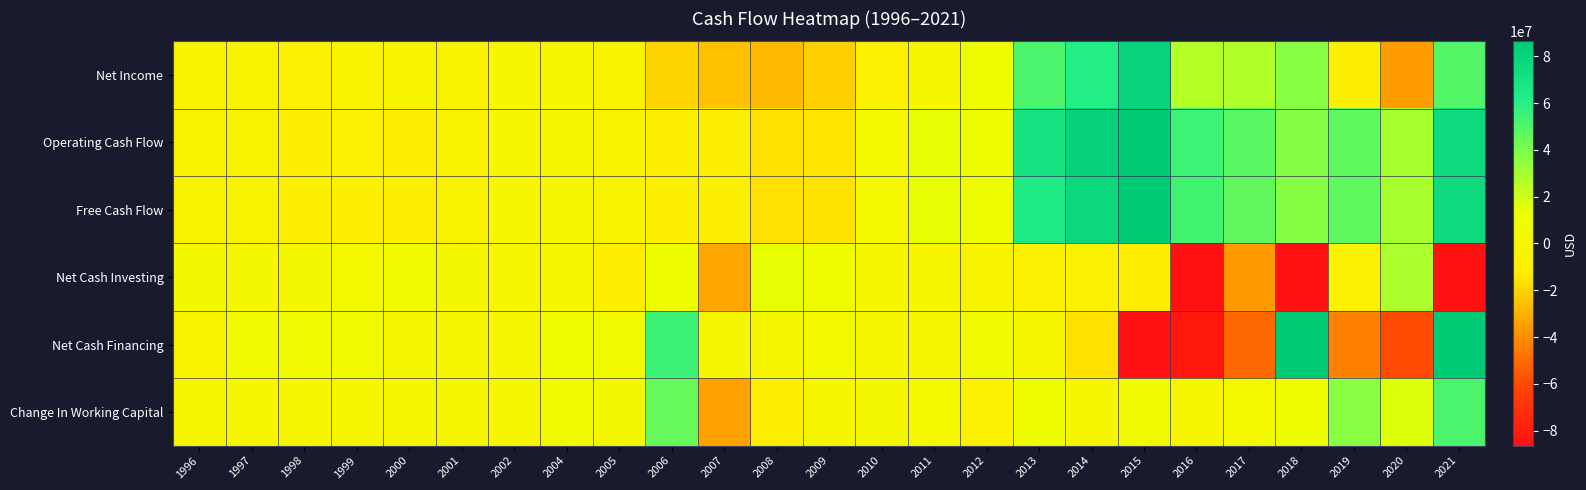

Count the number of categories in the chart.

25